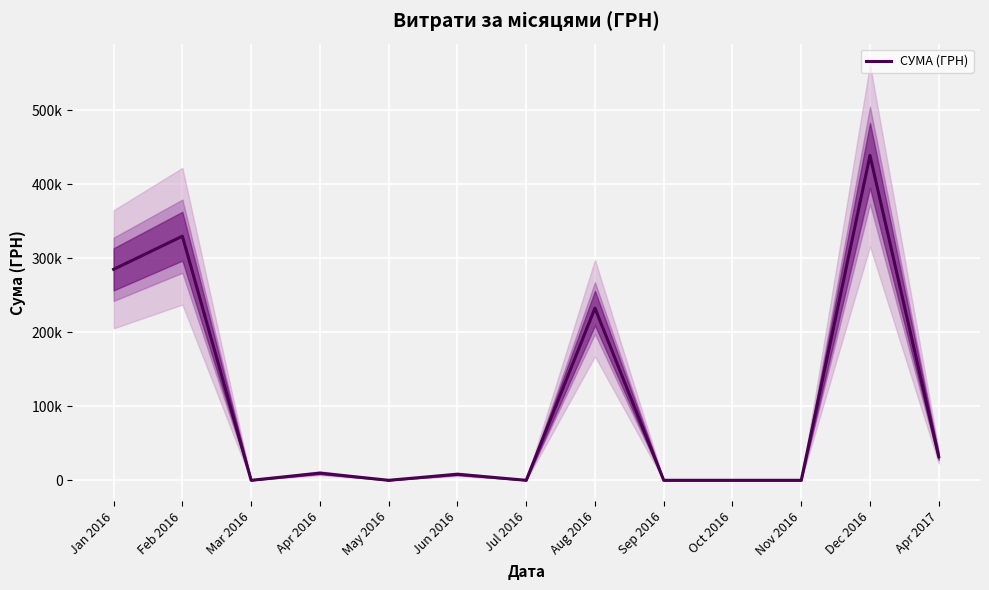

Where does the data first go above 8197?

Jan 2016